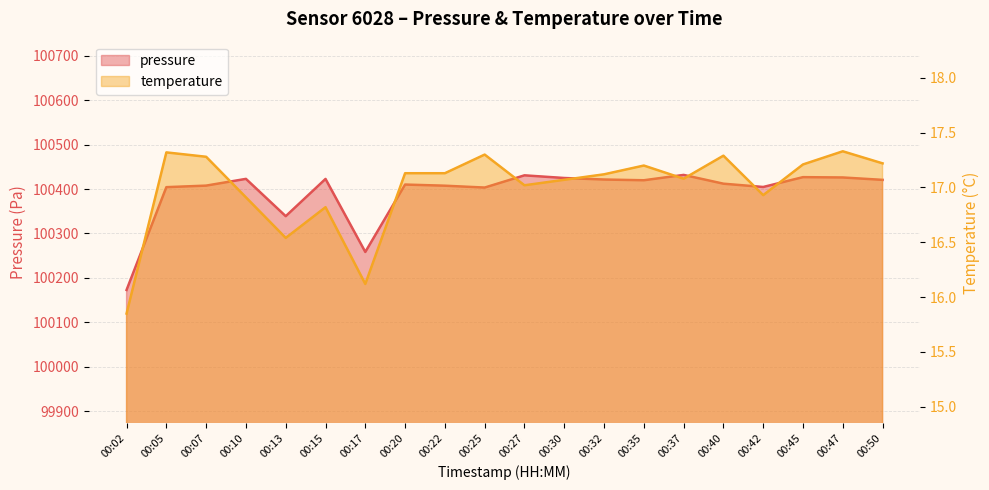

Which series has the largest range (max minus min)?

pressure